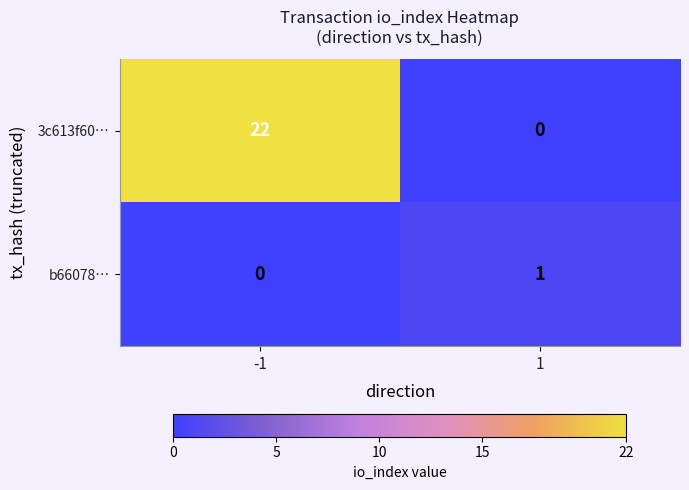

What is the difference between the 3c613f60… values at -1 and 1?

22